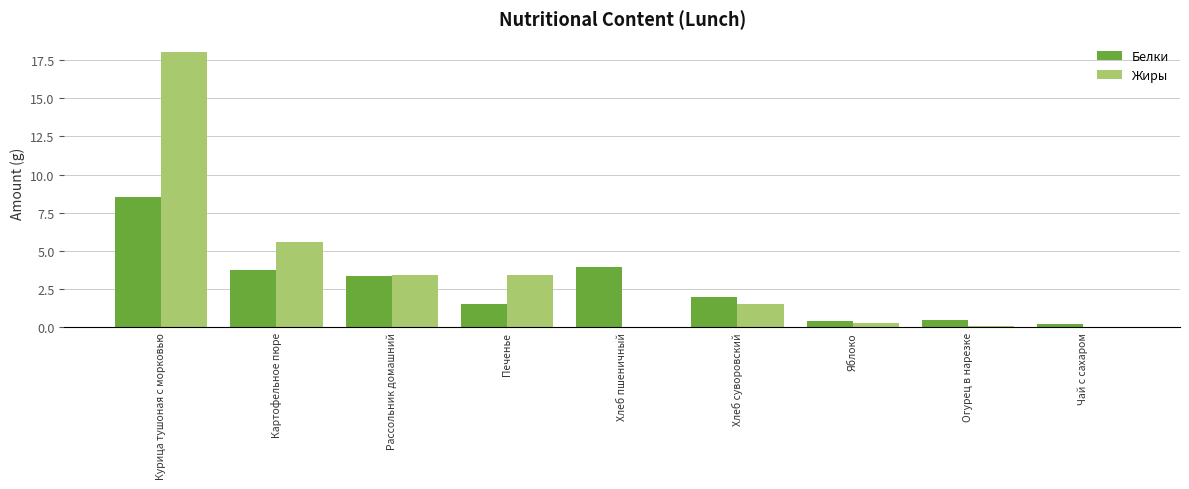

At which label does Жиры first exceed 1?

Курица тушоная с морковью